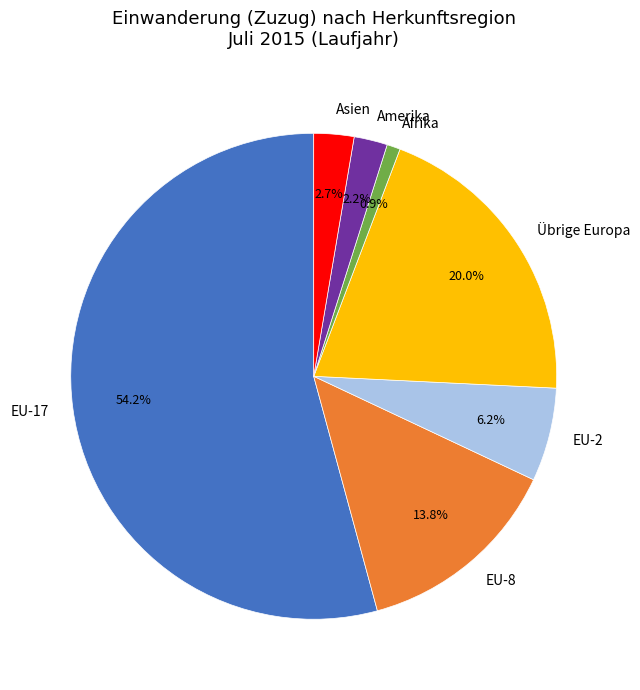

Does EU-2 represent more than half of the total?

No